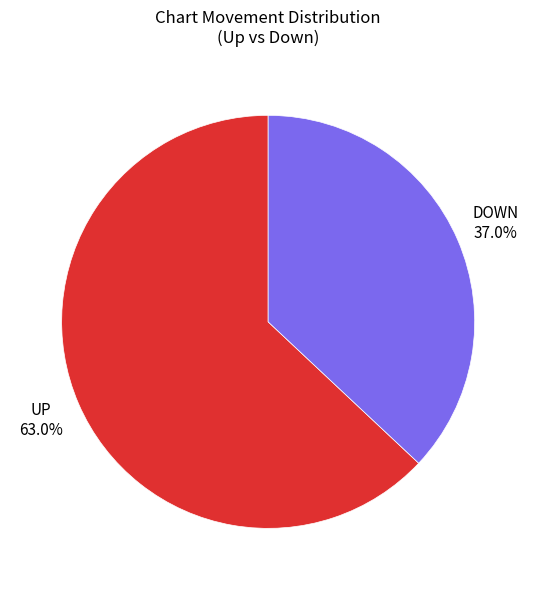

Is there a majority slice in this chart?

Yes